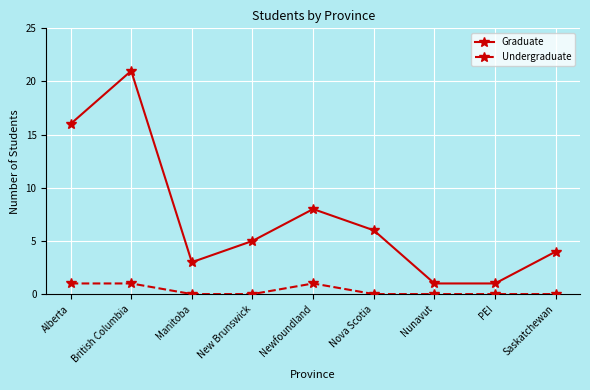

What is the value of the Undergraduate point at the 2nd from the left?

1